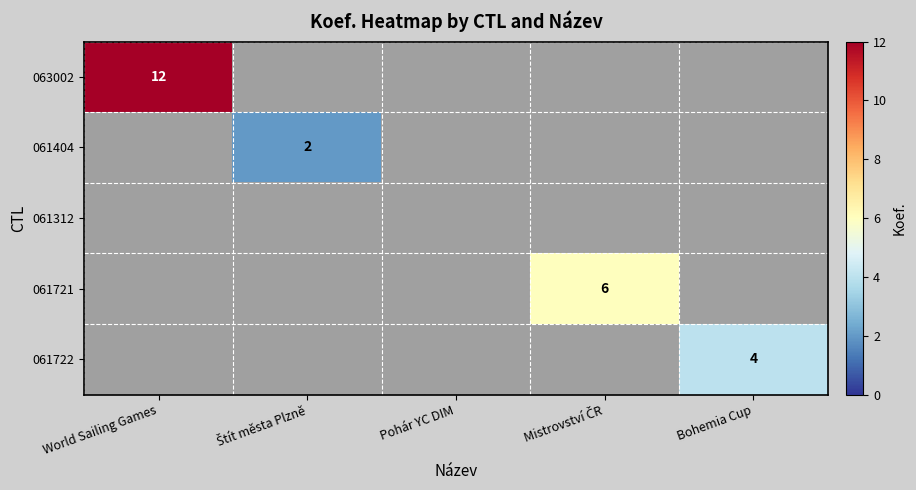

The value of 061722 at Bohemia Cup is 4. True or false?

True